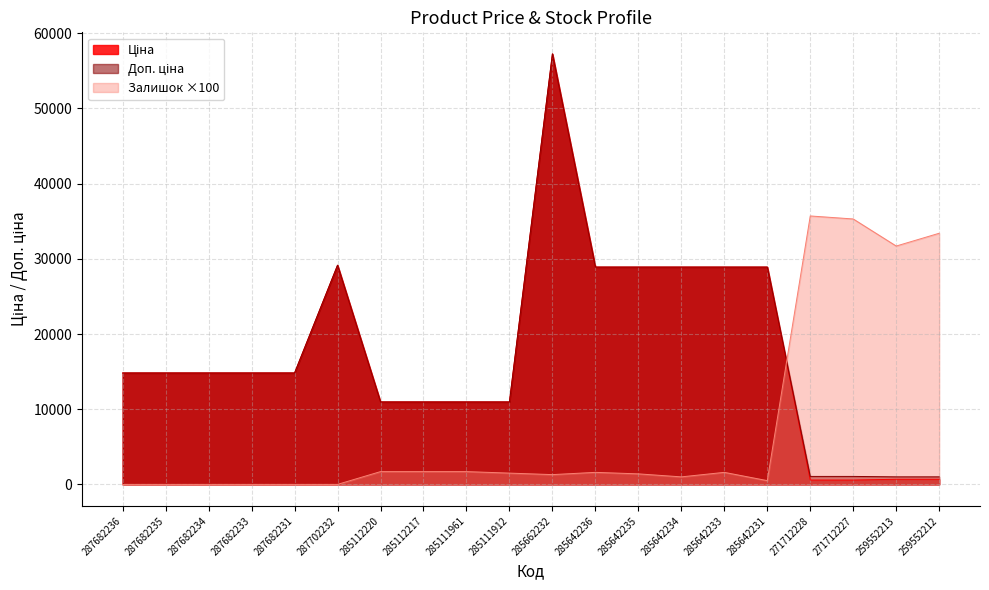

At which category is the sum across all series the highest?

285662232